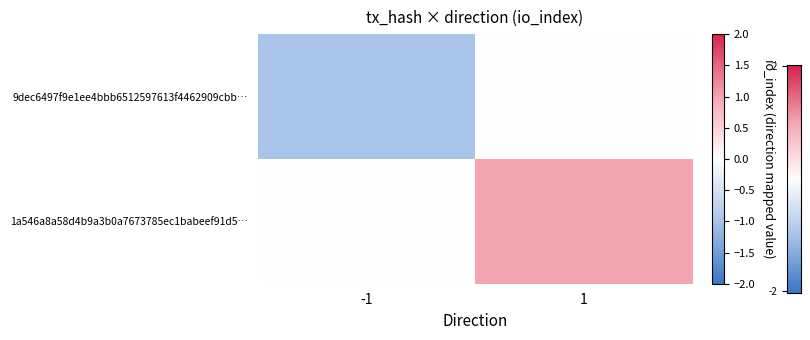

At how many categories does at least one series exceed 0?

1